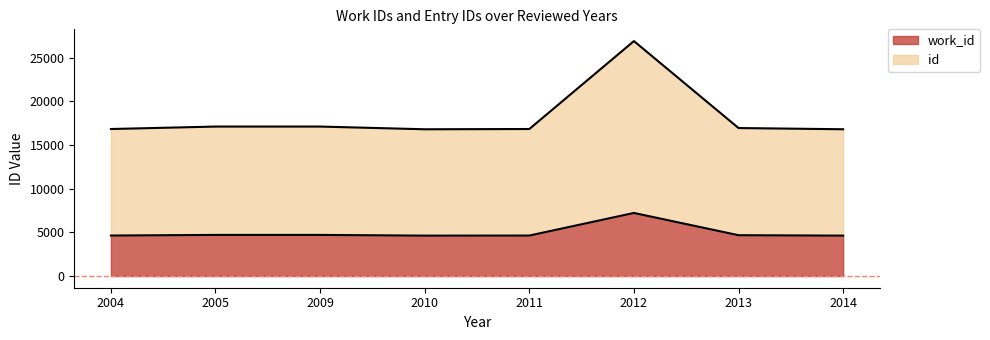

Rank the categories by work_id value from highest to lowest.

2012, 2005, 2009, 2013, 2004, 2011, 2014, 2010